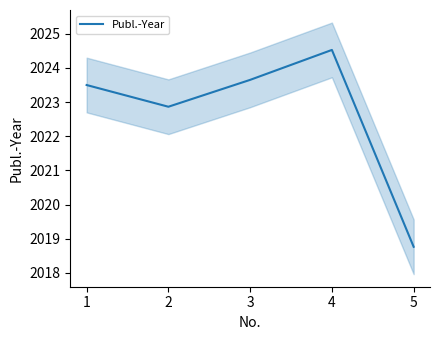

What is the lowest value of the Publ.-Year series?

2018.8